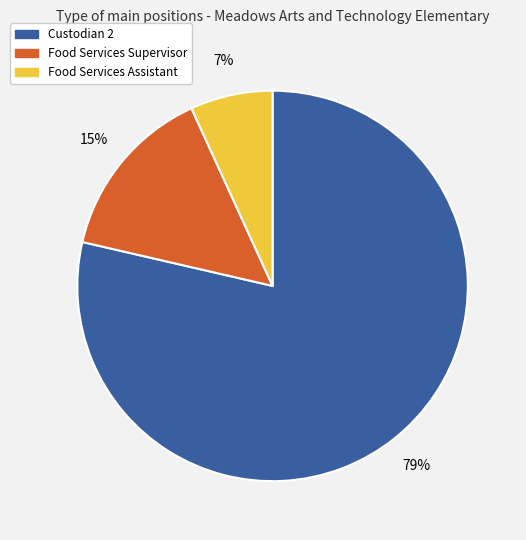

Approximately how many times larger is the value at Food Services Supervisor compared to Custodian 2?

0.2